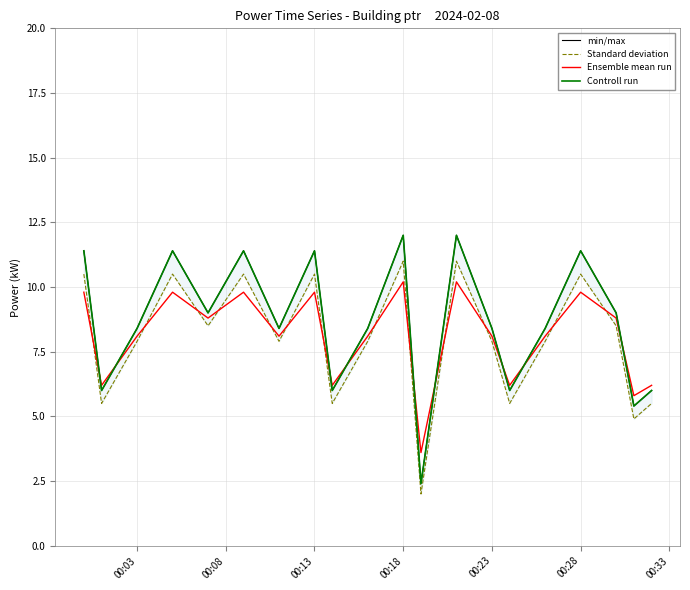

Is it true that Ensemble mean run equals 12.6 at 00:23?

False